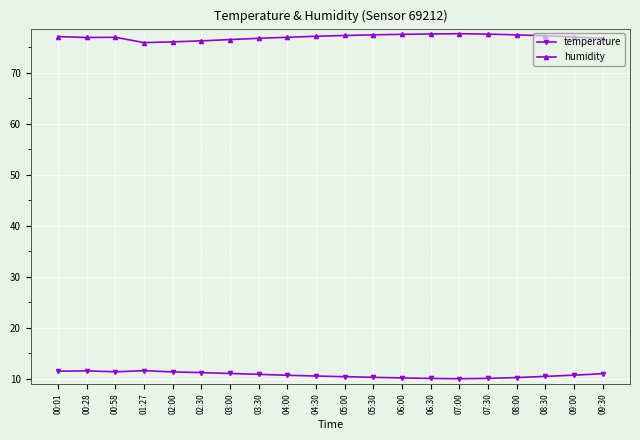

What is the minimum value for temperature?

10.0